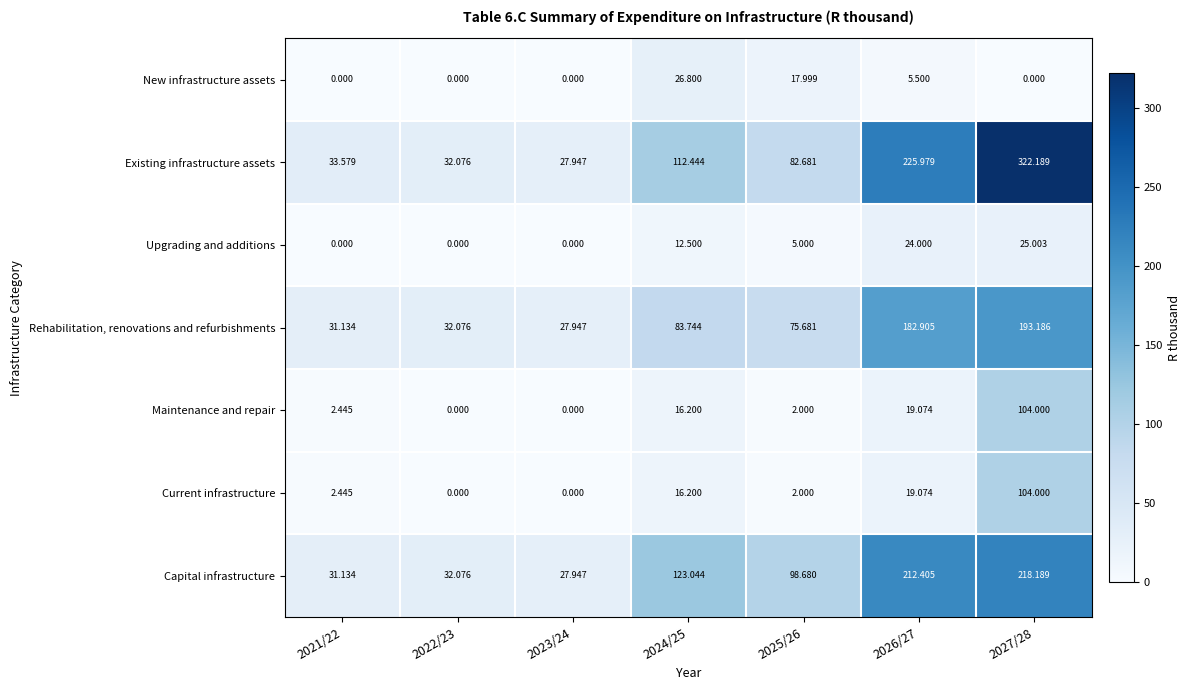

Is the value of New infrastructure assets at 2027/28 greater than the value of Capital infrastructure at 2025/26?

No